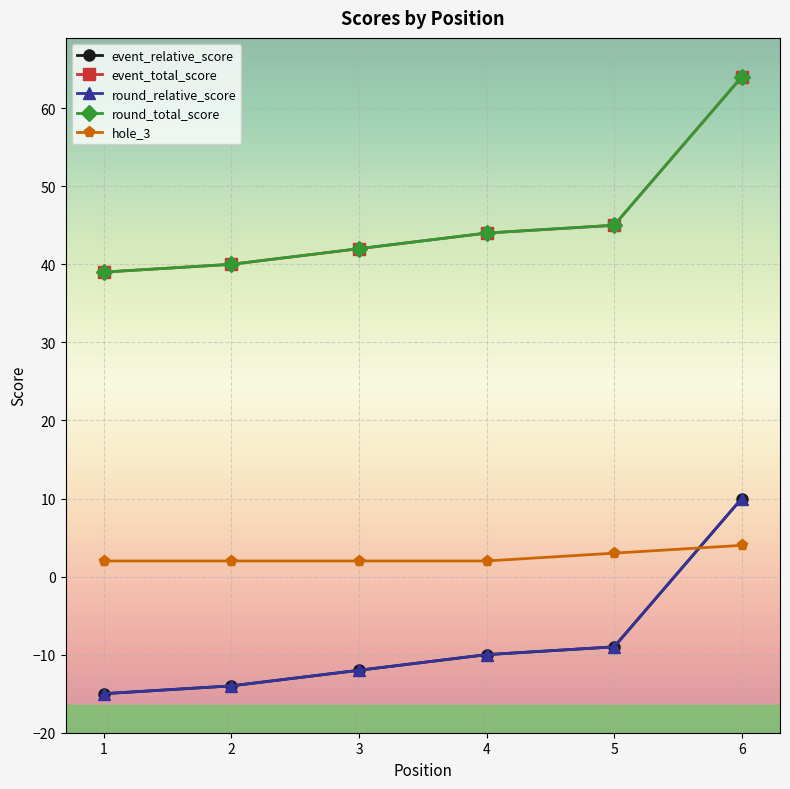

Which series has the widest spread of values?

event_relative_score